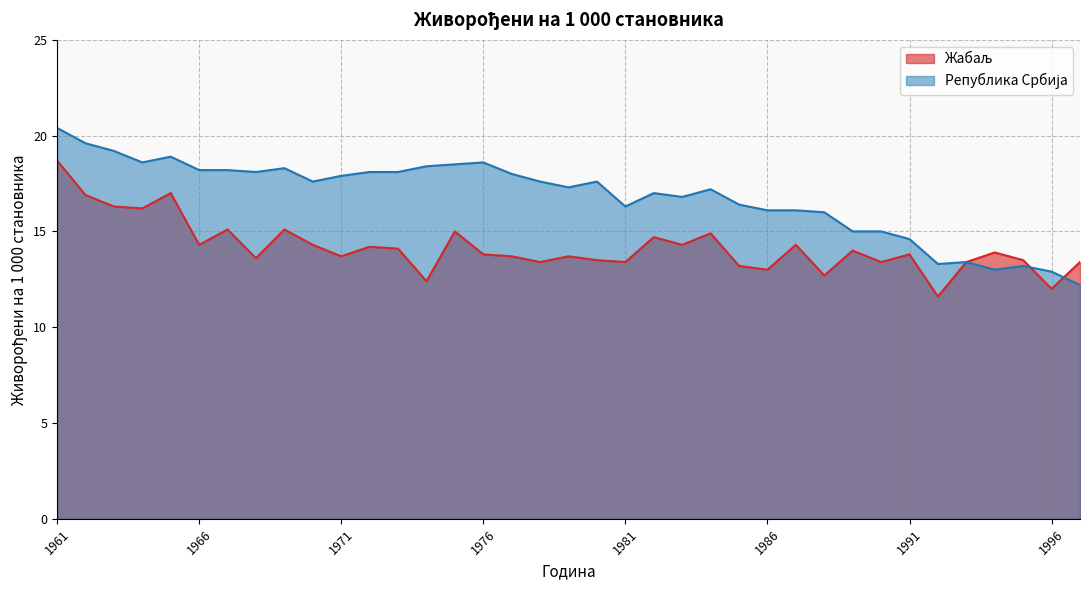

At which label does Република Србија first exceed 17?

1961